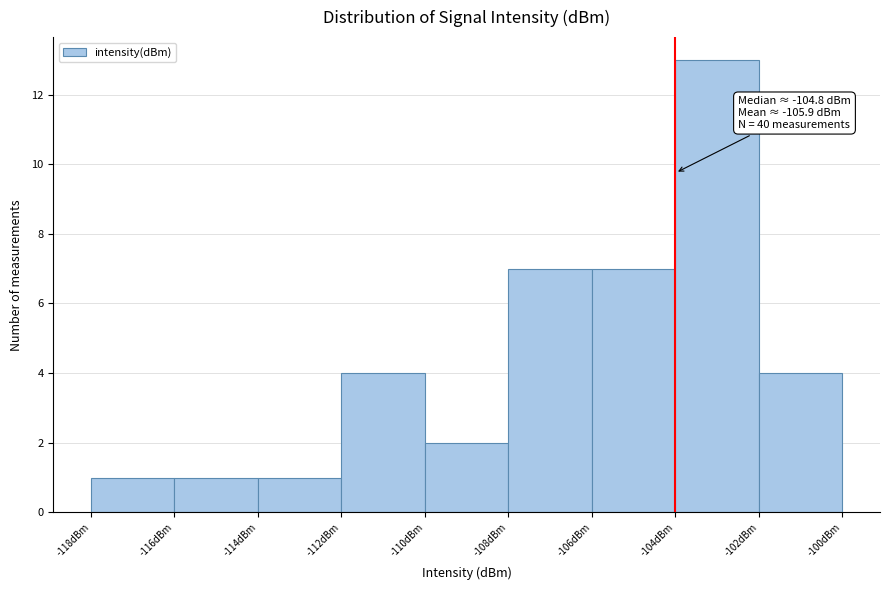

Which range on the x-axis has the tallest bar?

-104 to -102